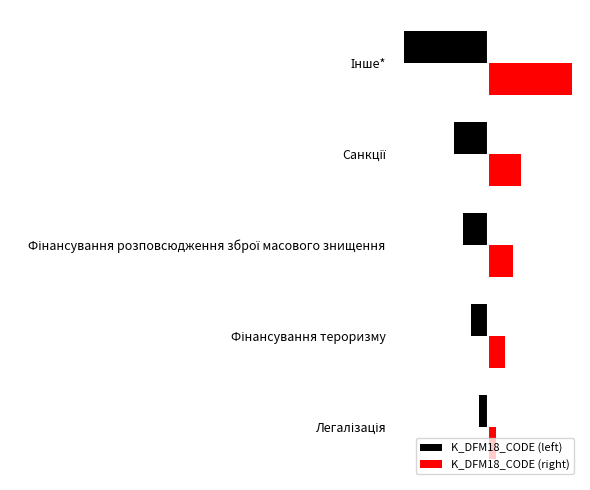

What are all the series names shown in the legend?

K_DFM18_CODE (left), K_DFM18_CODE (right)